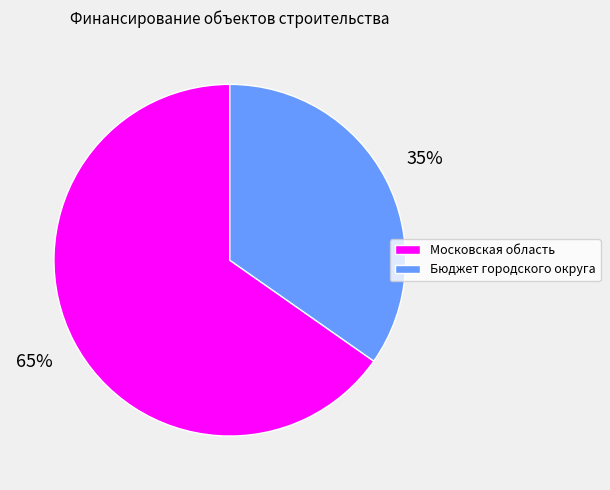

Does any single category account for the majority?

Yes